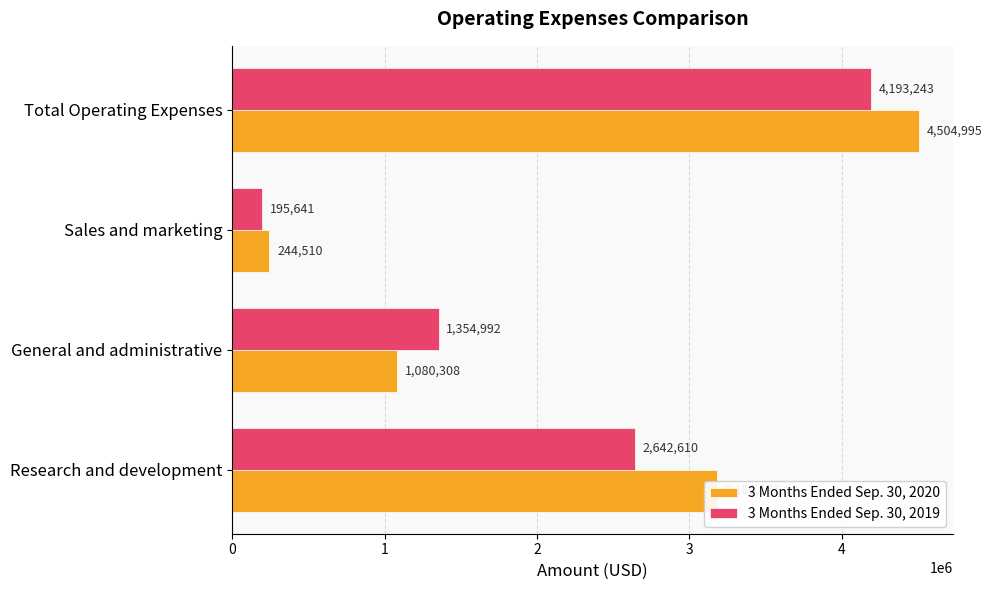

Which series has the widest spread of values?

3 Months Ended Sep. 30, 2020